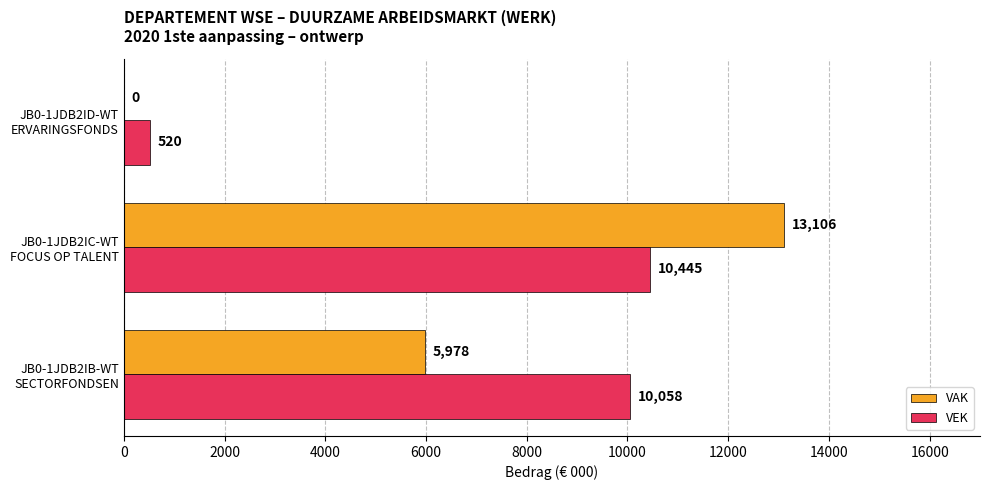

How many VAK values are between 0 and 13106?

3